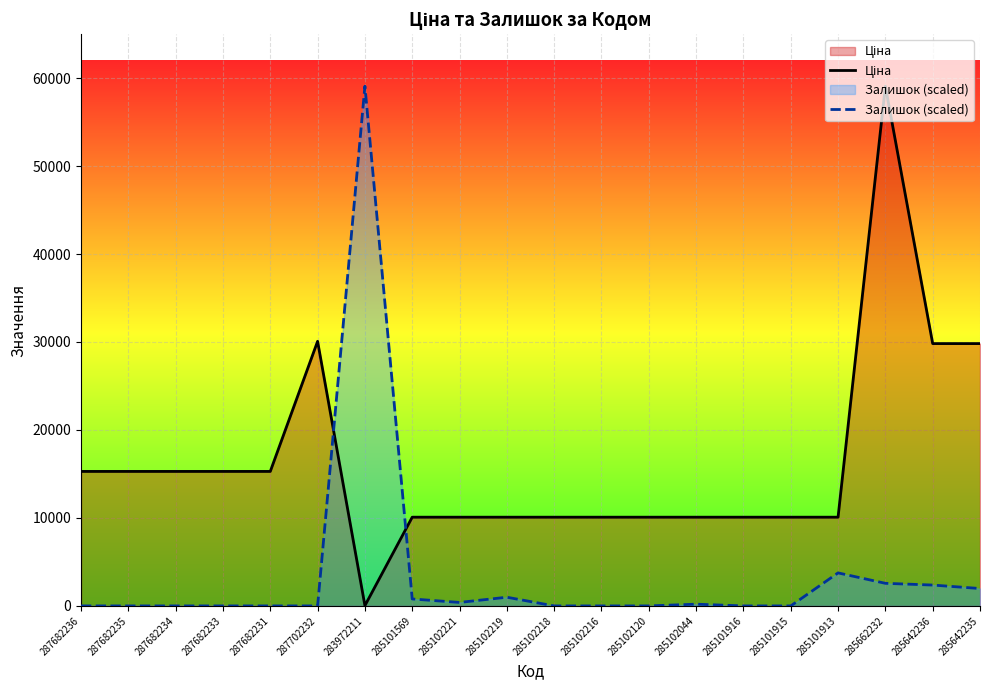

At which label is Залишок (scaled) closest to 29537?

285101913